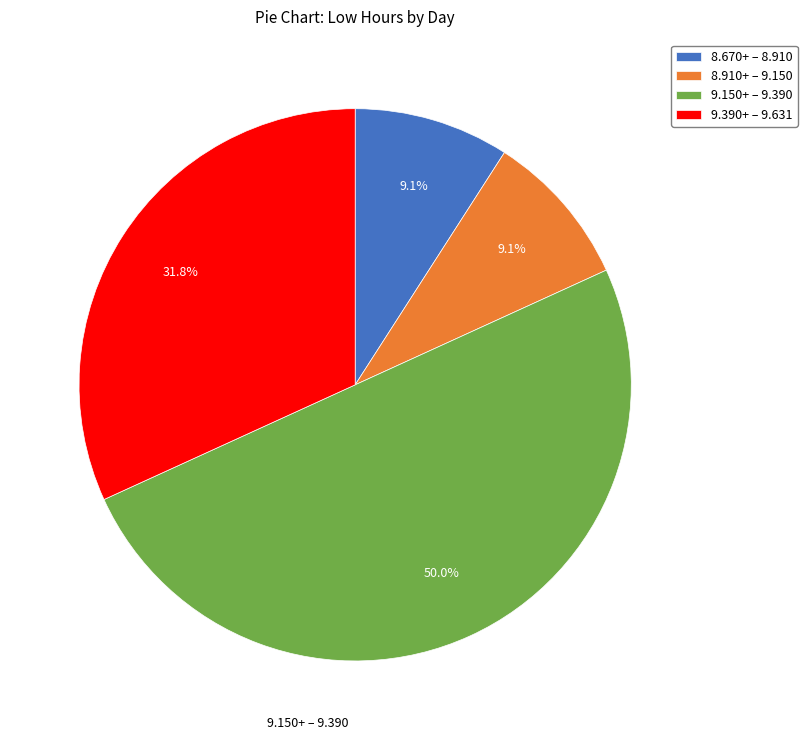

How many slices are in this pie chart?

4